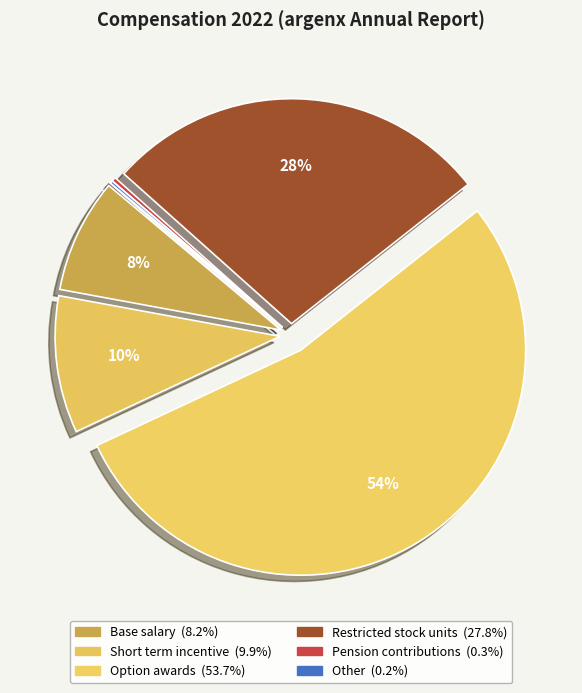

To the nearest percent, what is the difference between the largest and smallest slice percentages?

53%